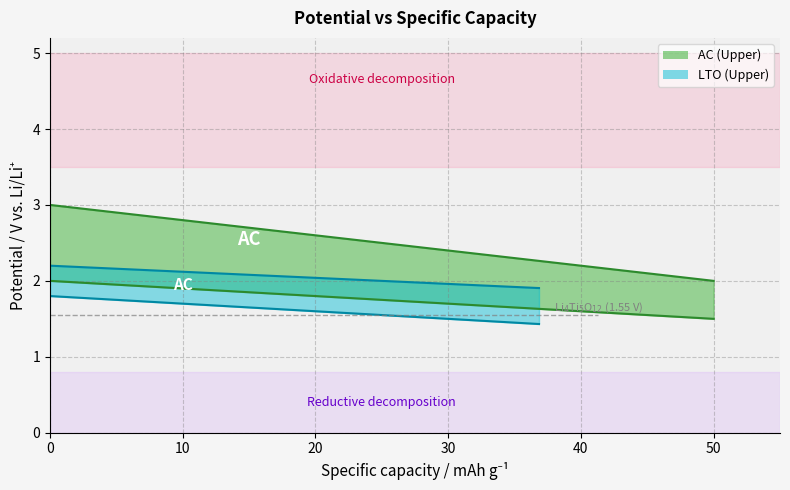

What is the difference between the second highest and minimum values in the AC (Upper) series?

0.9